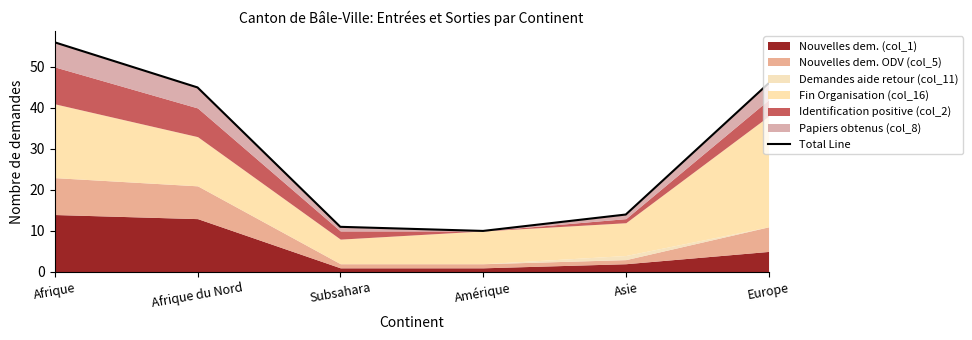

How many data points are less than 45?

3